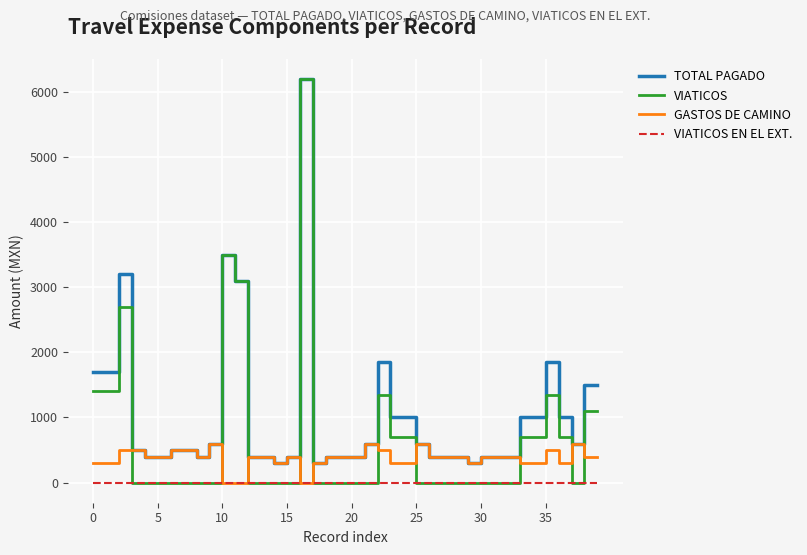

Which series ends up on top after the final intersection of GASTOS DE CAMINO and VIATICOS?

VIATICOS